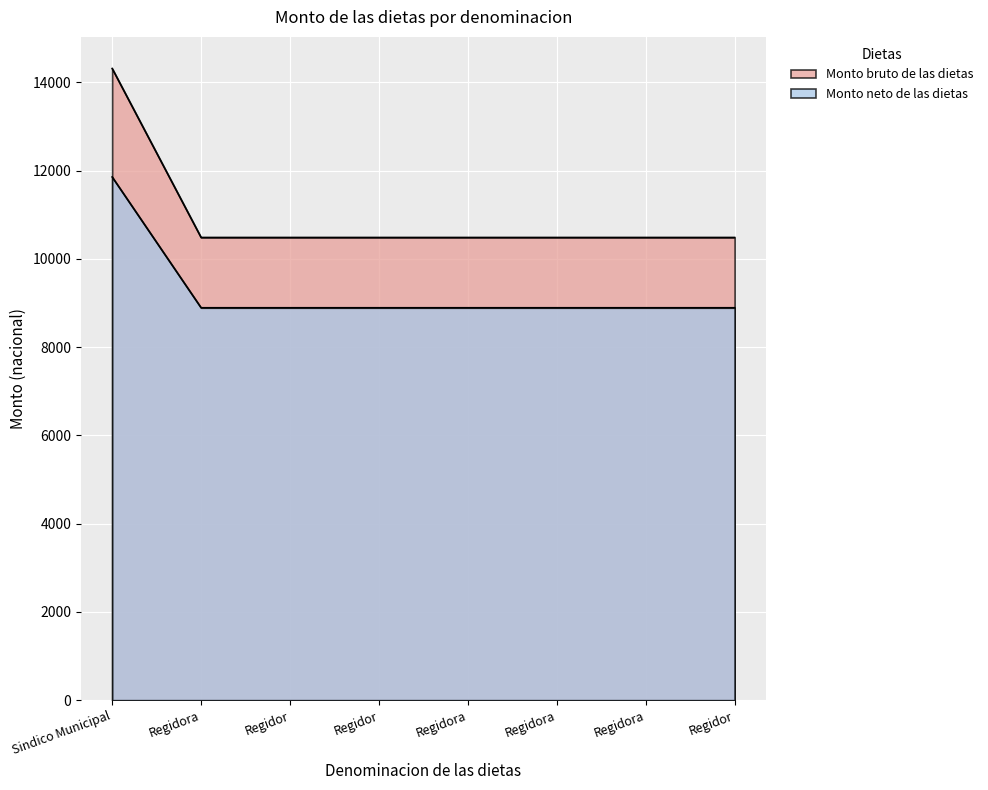

What is the label of the 6th point from the right?

Regidor